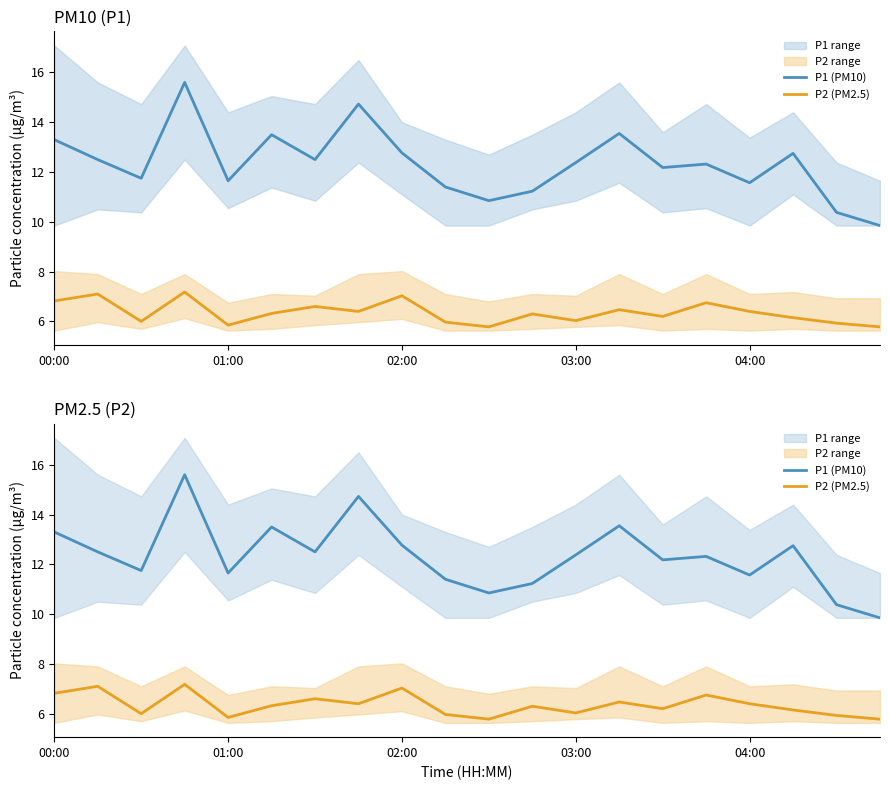

What is the maximum value for P1 (PM10)?

15.6